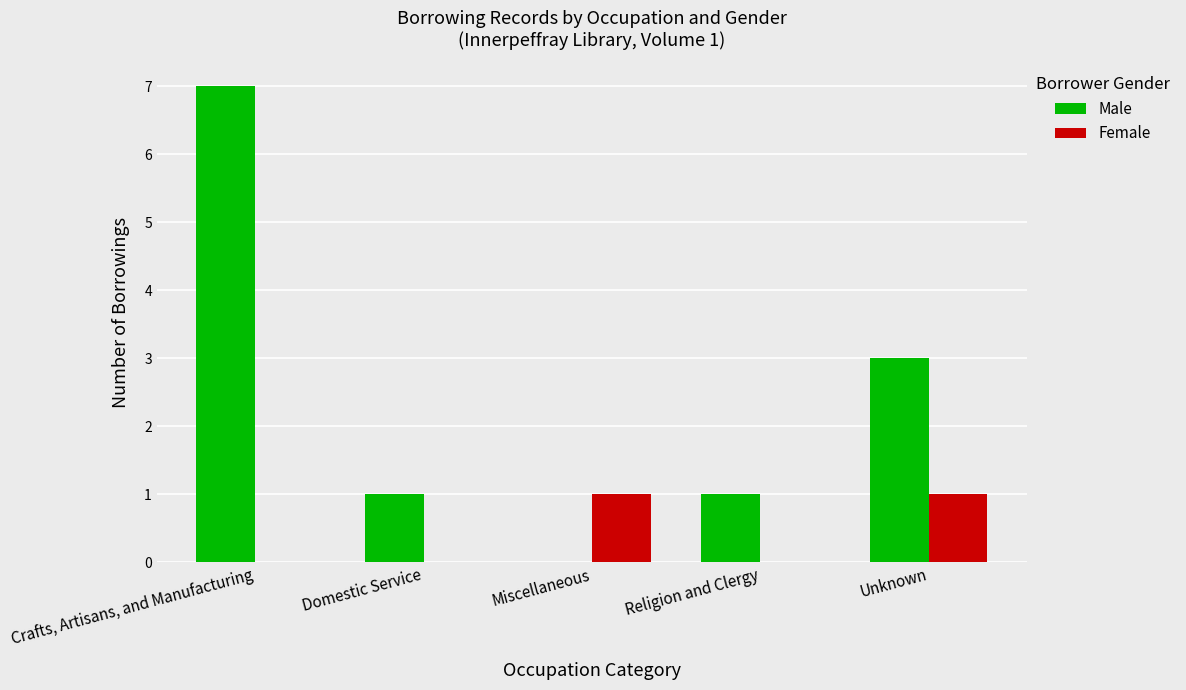

Read the Male value at Unknown.

3